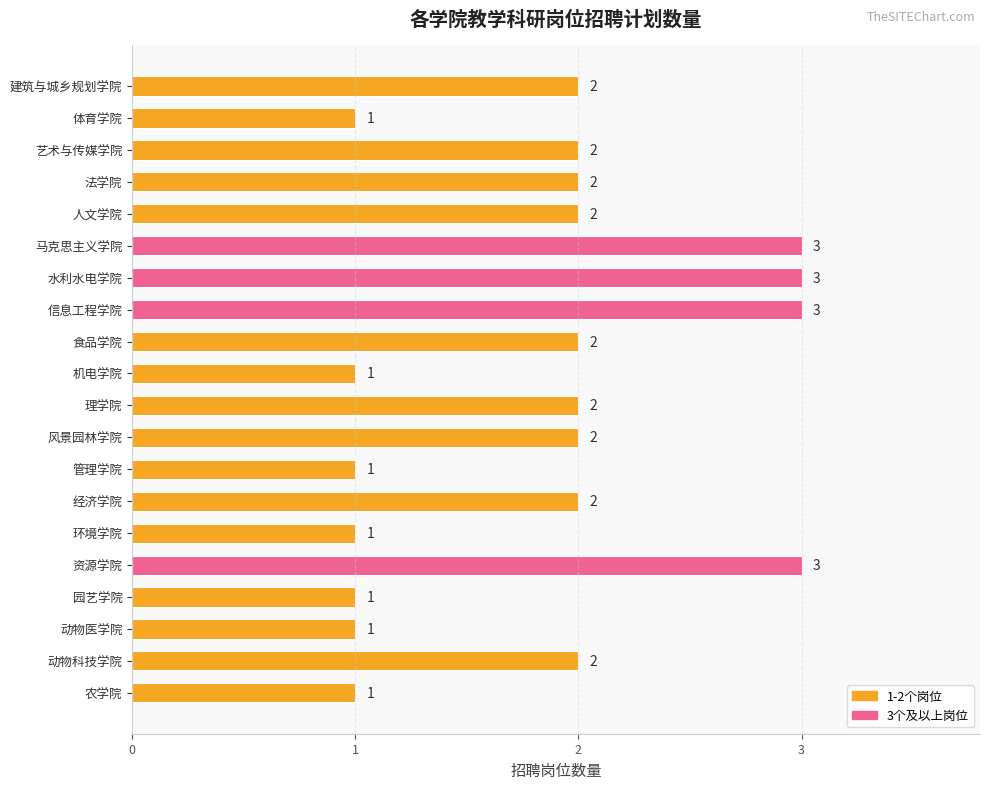

Approximately how many times larger is the value at 信息工程学院 compared to 风景园林学院?

1.5